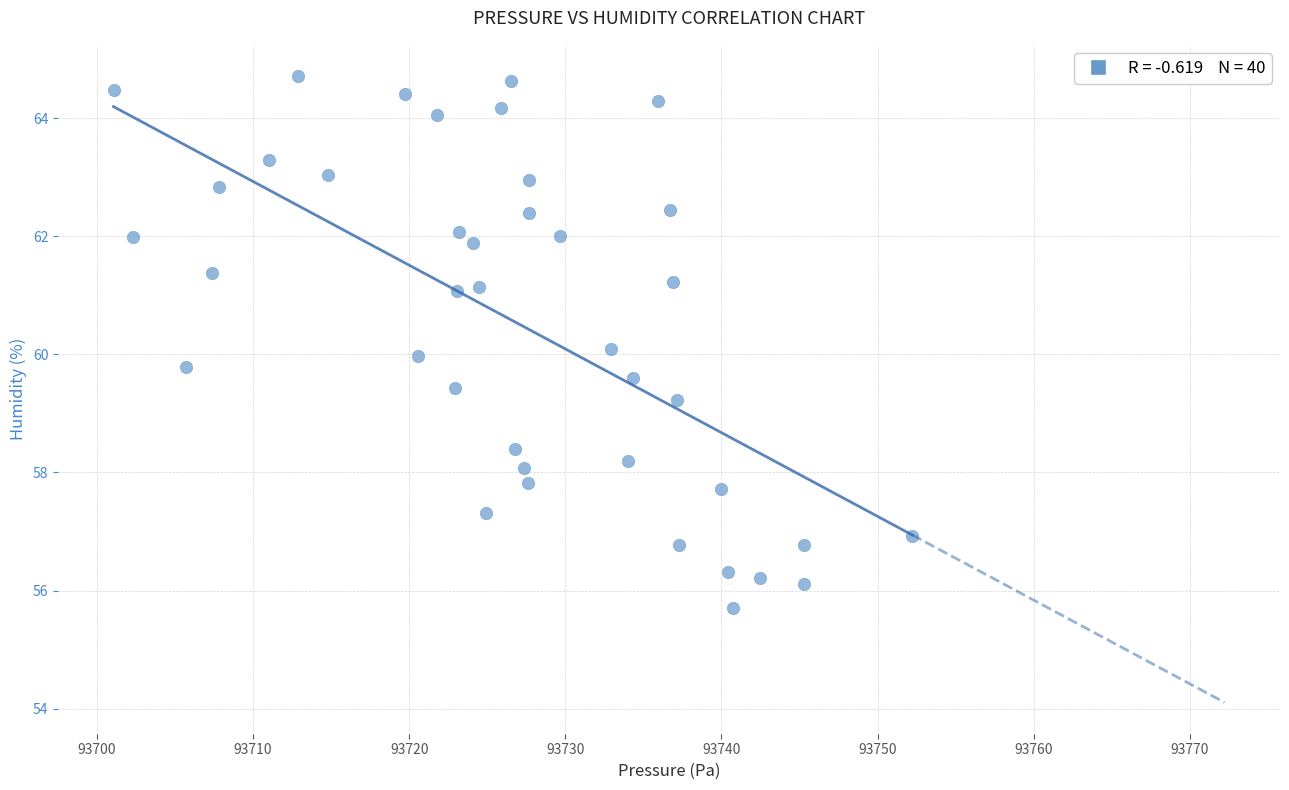

What is the range of Y values (max minus min)?

9.0